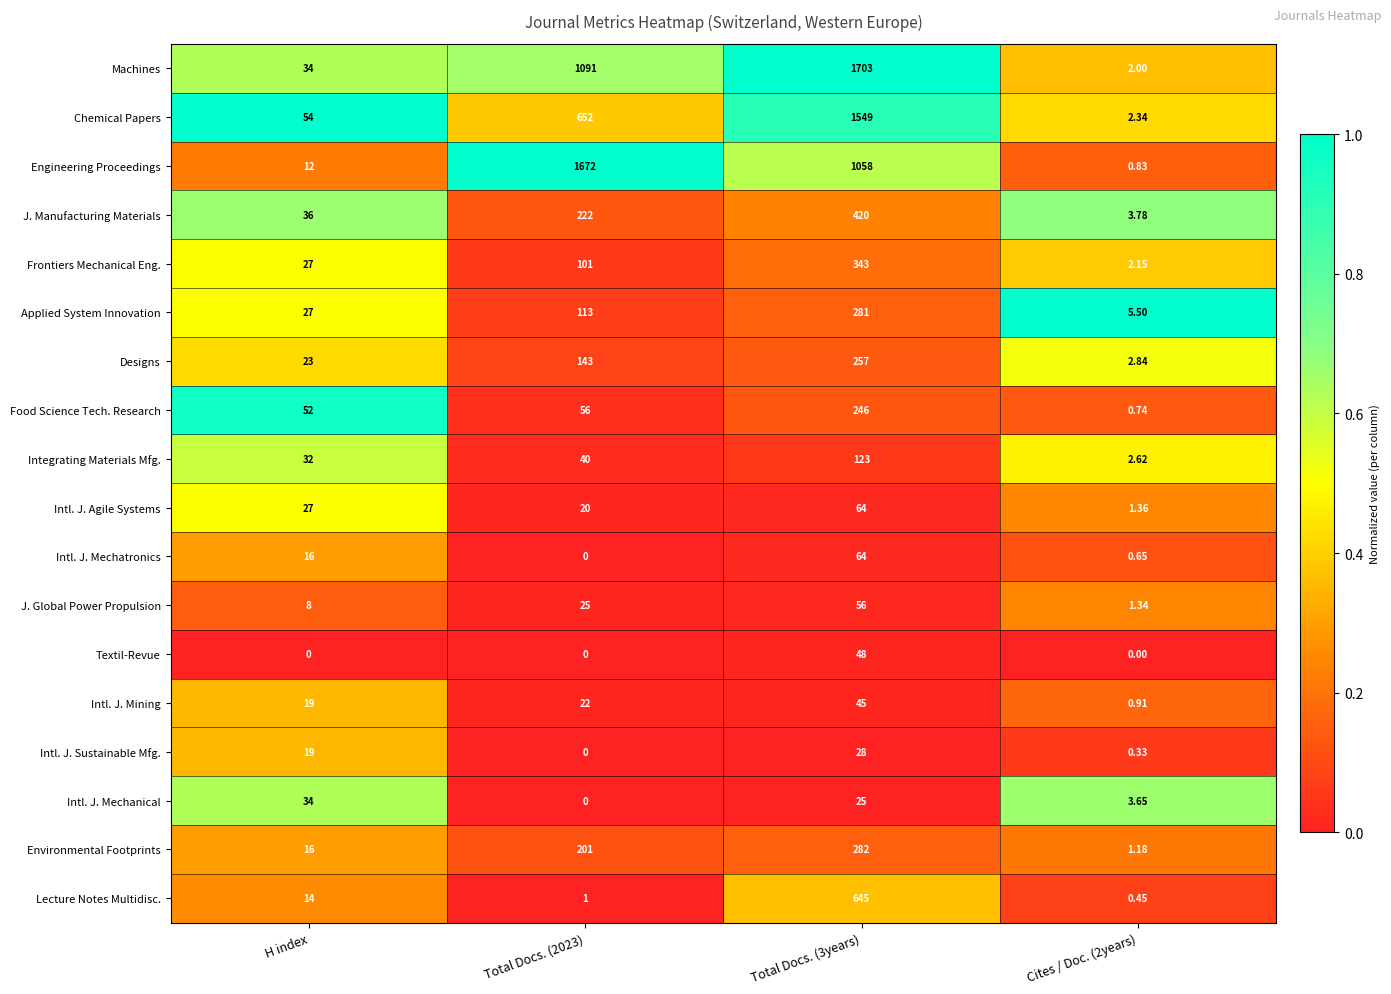

At Cites / Doc. (2years), list the series in order from smallest to largest.

Textil-Revue, Intl. J. Sustainable Mfg., Lecture Notes Multidisc., Intl. J. Mechatronics, Food Science Tech. Research, Engineering Proceedings, Intl. J. Mining, Environmental Footprints, J. Global Power Propulsion, Intl. J. Agile Systems, Machines, Frontiers Mechanical Eng., Chemical Papers, Integrating Materials Mfg., Designs, Intl. J. Mechanical, J. Manufacturing Materials, Applied System Innovation